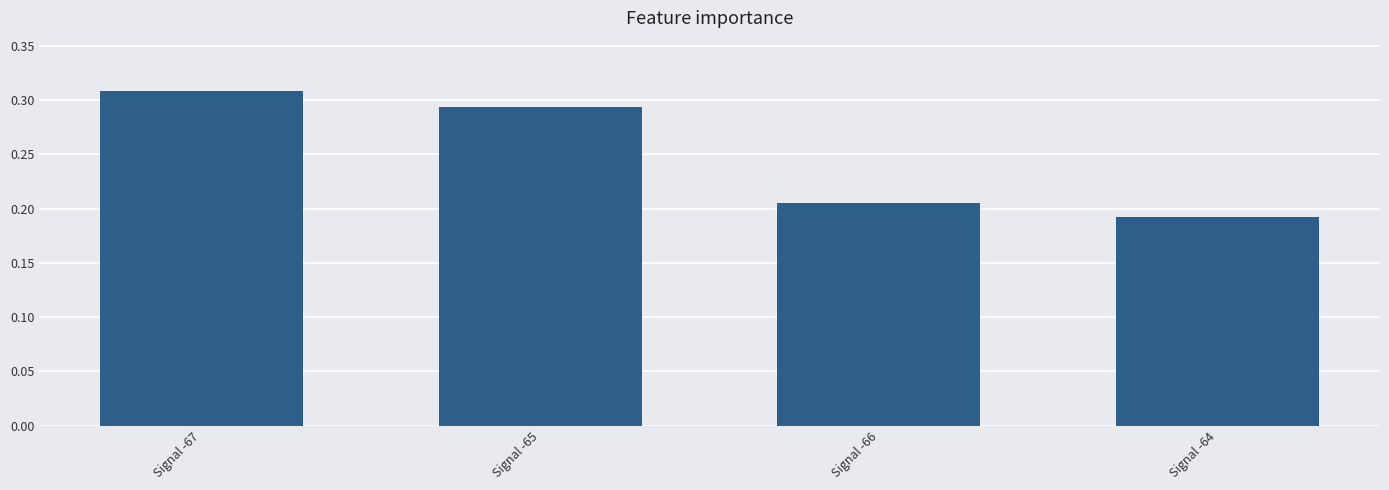

What is the label of the 1st bar from the right?

Signal -64